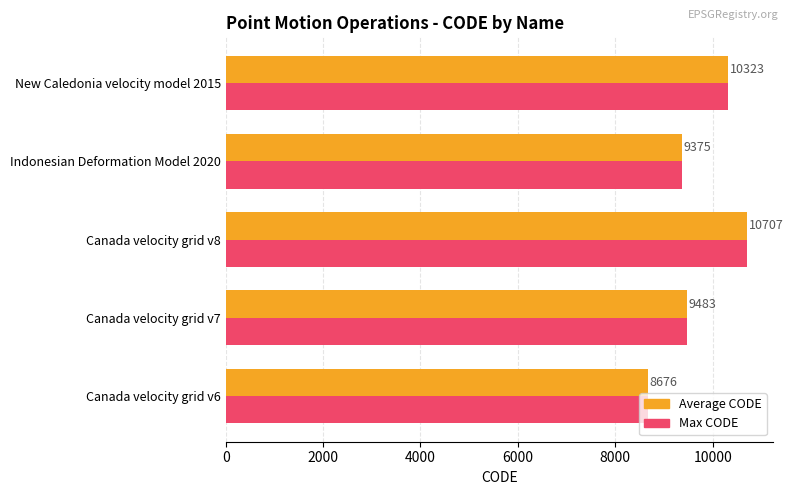

What is the maximum value shown in the chart?

10707